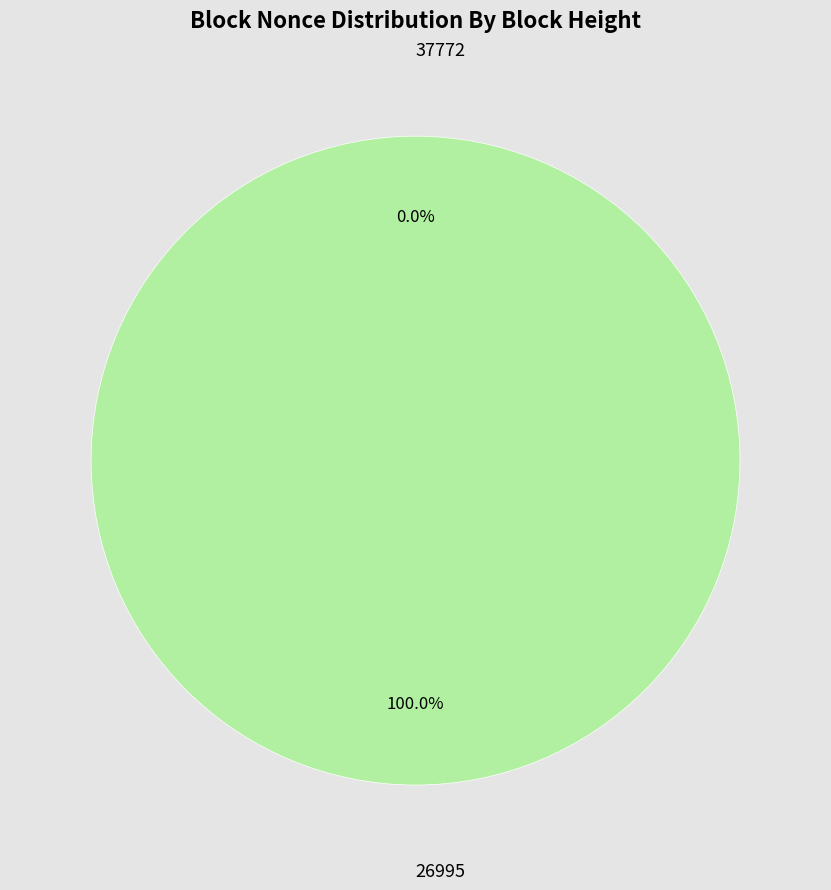

How many slices are in this pie chart?

2